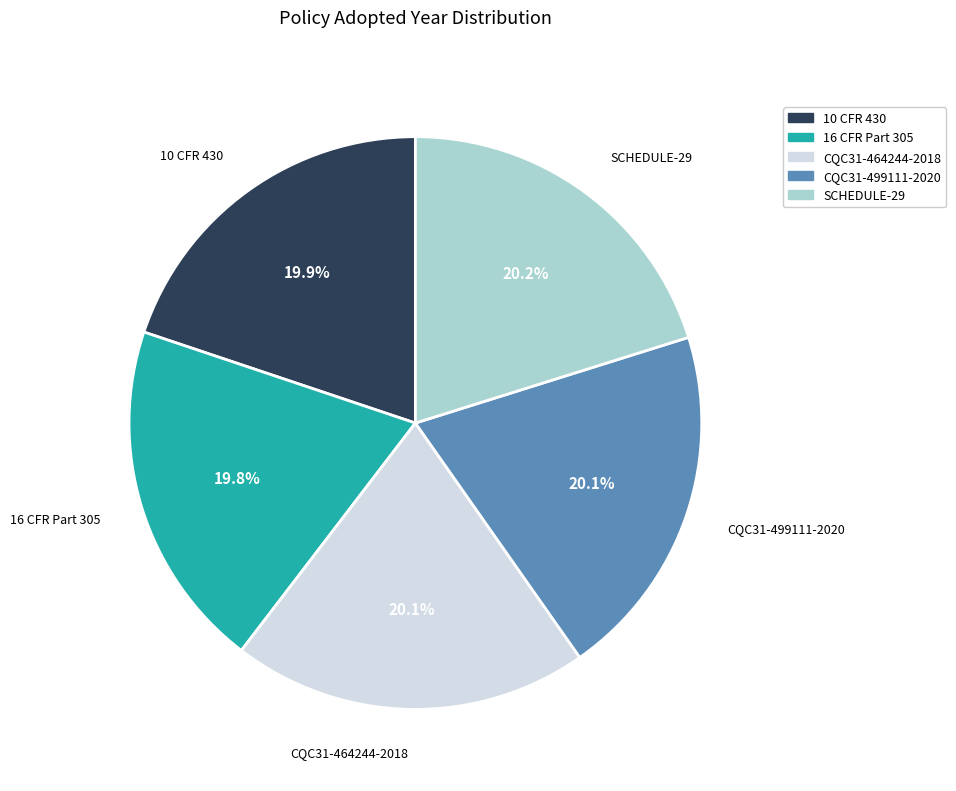

To the nearest percent, what is the average slice percentage?

20%